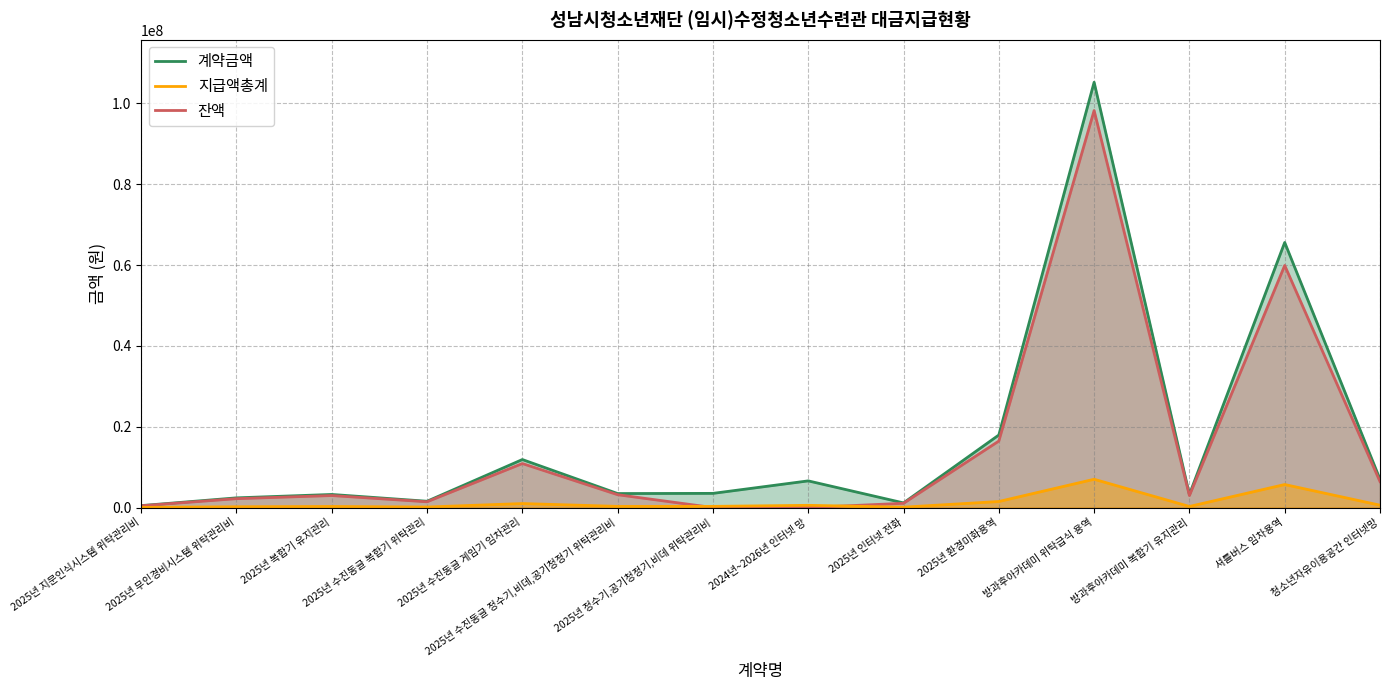

Which series has the largest total across all categories?

계약금액